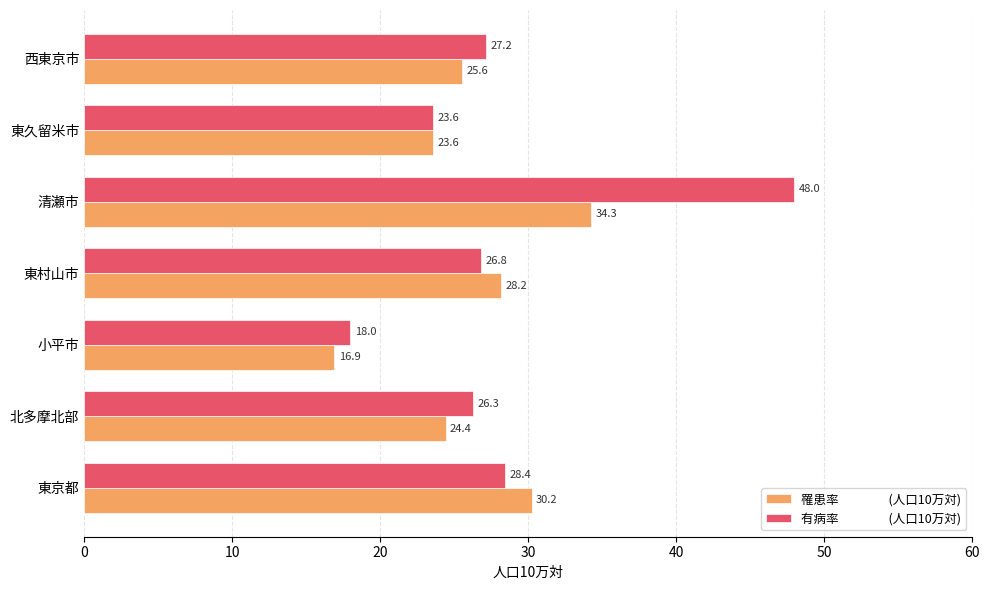

What is the maximum value shown in the chart?

48.0